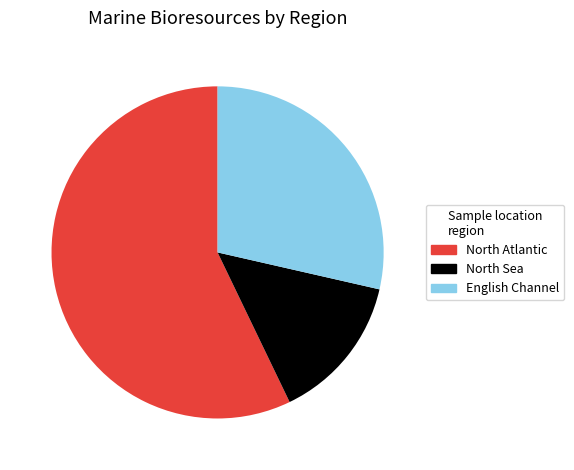

True or false: North Atlantic accounts for 64% of the total.

False